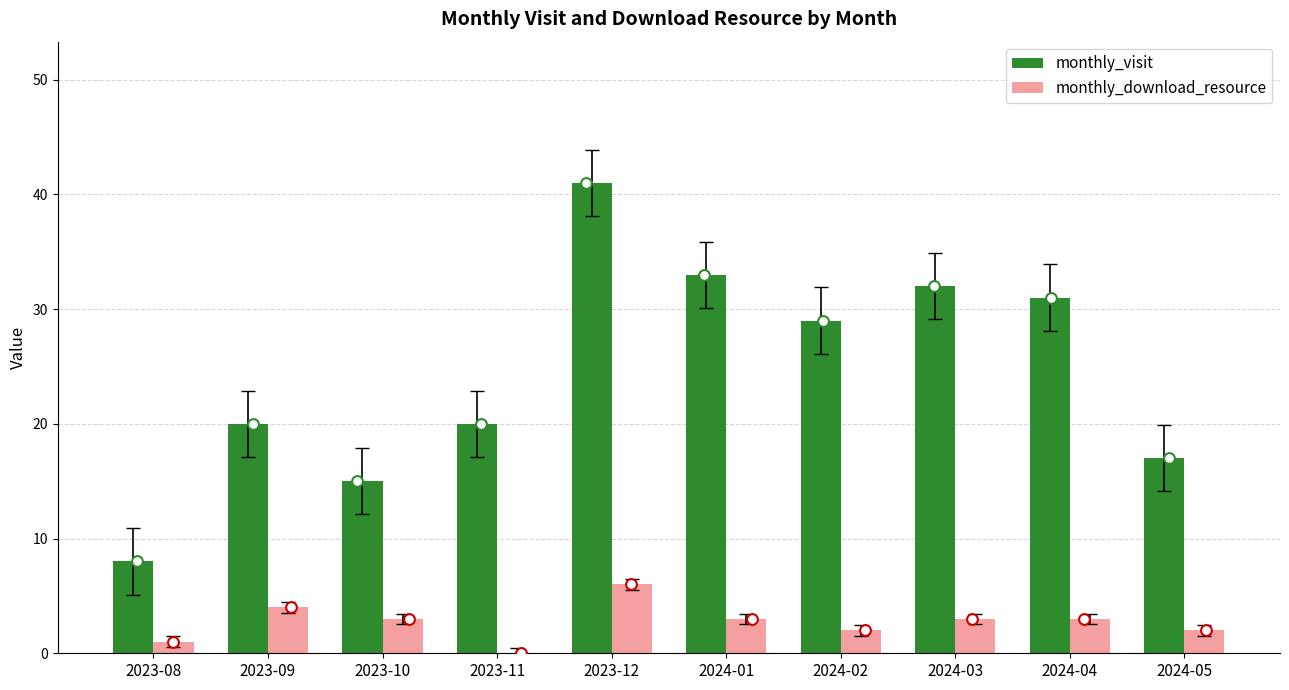

Is the value of monthly_download_resource at 2024-02 greater than the value of monthly_visit at 2024-02?

No